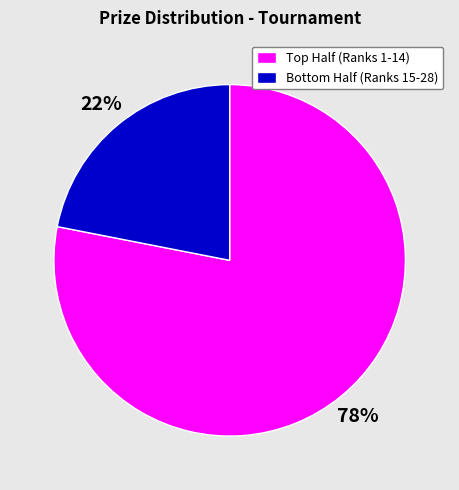

To the nearest percent, what is the average slice percentage?

50%